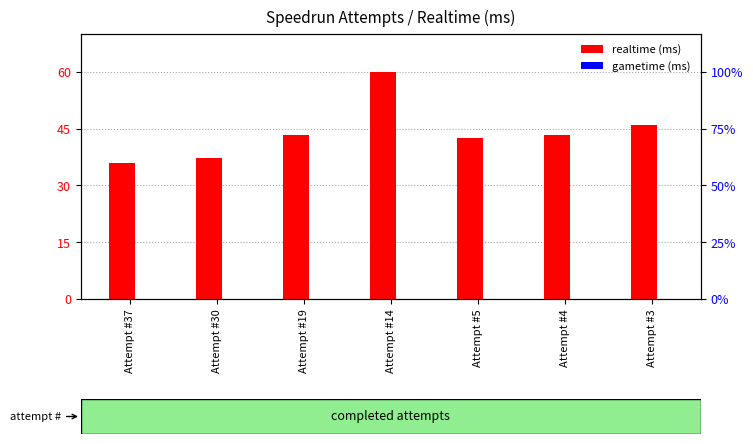

The value of gametime (ms) at Attempt #30 is 0.0. True or false?

True